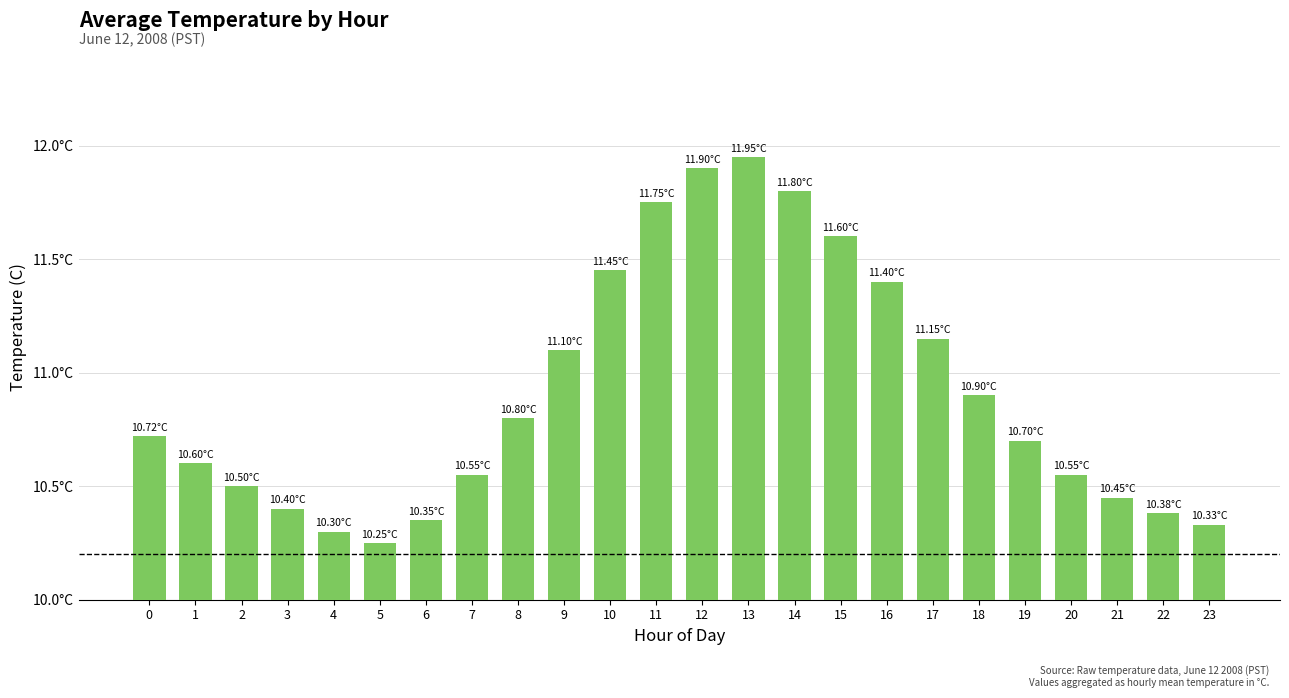

List the labels in order of value, smallest first.

5, 4, 23, 6, 22, 3, 21, 2, 7, 20, 1, 19, 0, 8, 18, 9, 17, 16, 10, 15, 11, 14, 12, 13